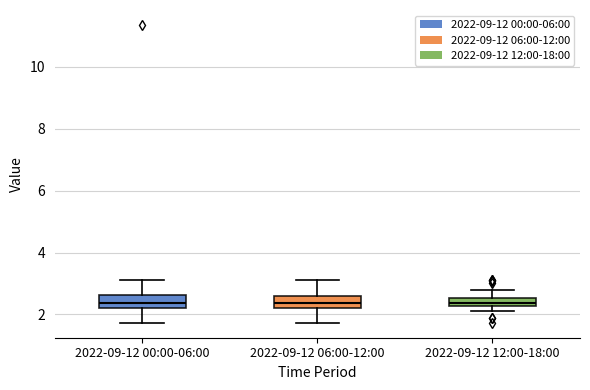

Where does the upper whisker of the box for 2022-09-12 12:00-18:00 end on the y-axis? The values are not printed on the chart, so give them approximately, as read against the axis.

2.8